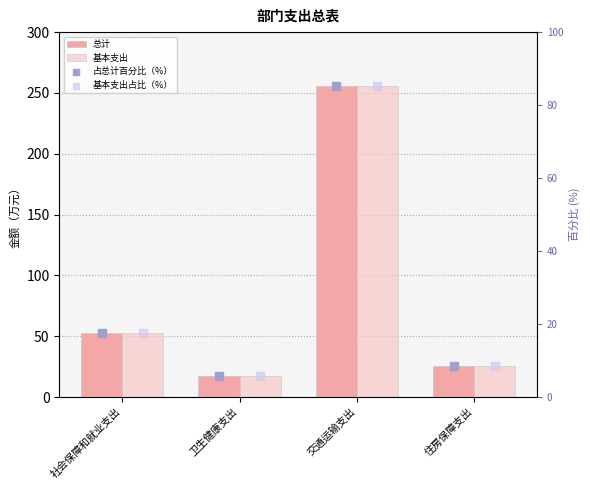

Which series has the largest total across all categories?

总计